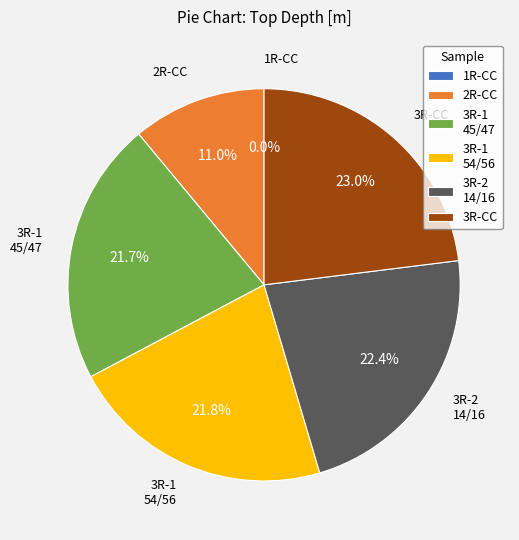

To the nearest percent, what percentage of the pie is 375-U1526A-3R-1-W 45/47-PAL-FORAM?

22%